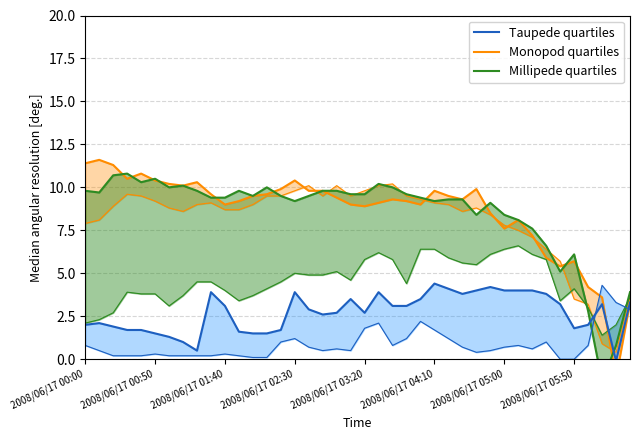

Between 2008/06/17 02:50 and 2008/06/17 02:20, which is larger?

2008/06/17 02:20